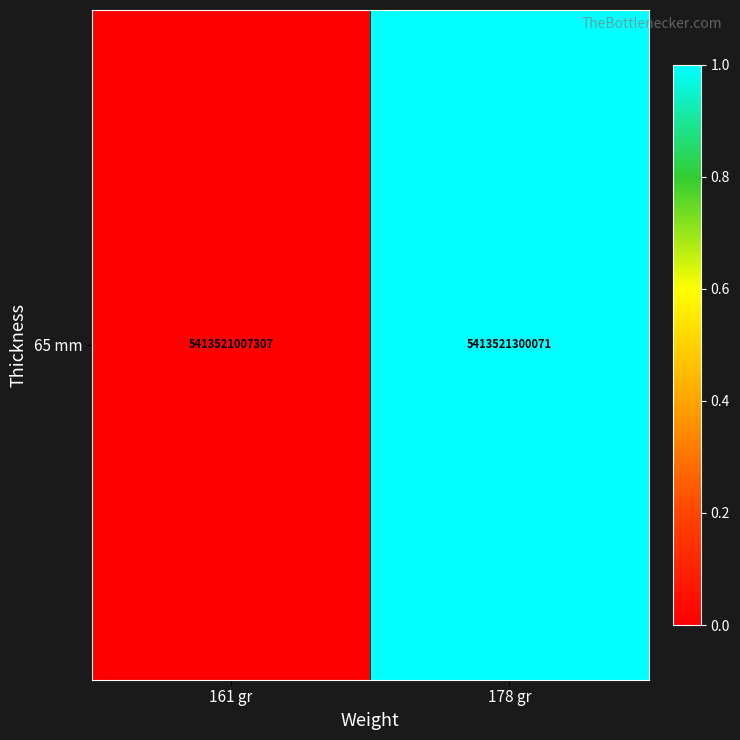

What is the difference between the values at 178 gr and 161 gr?

1.0